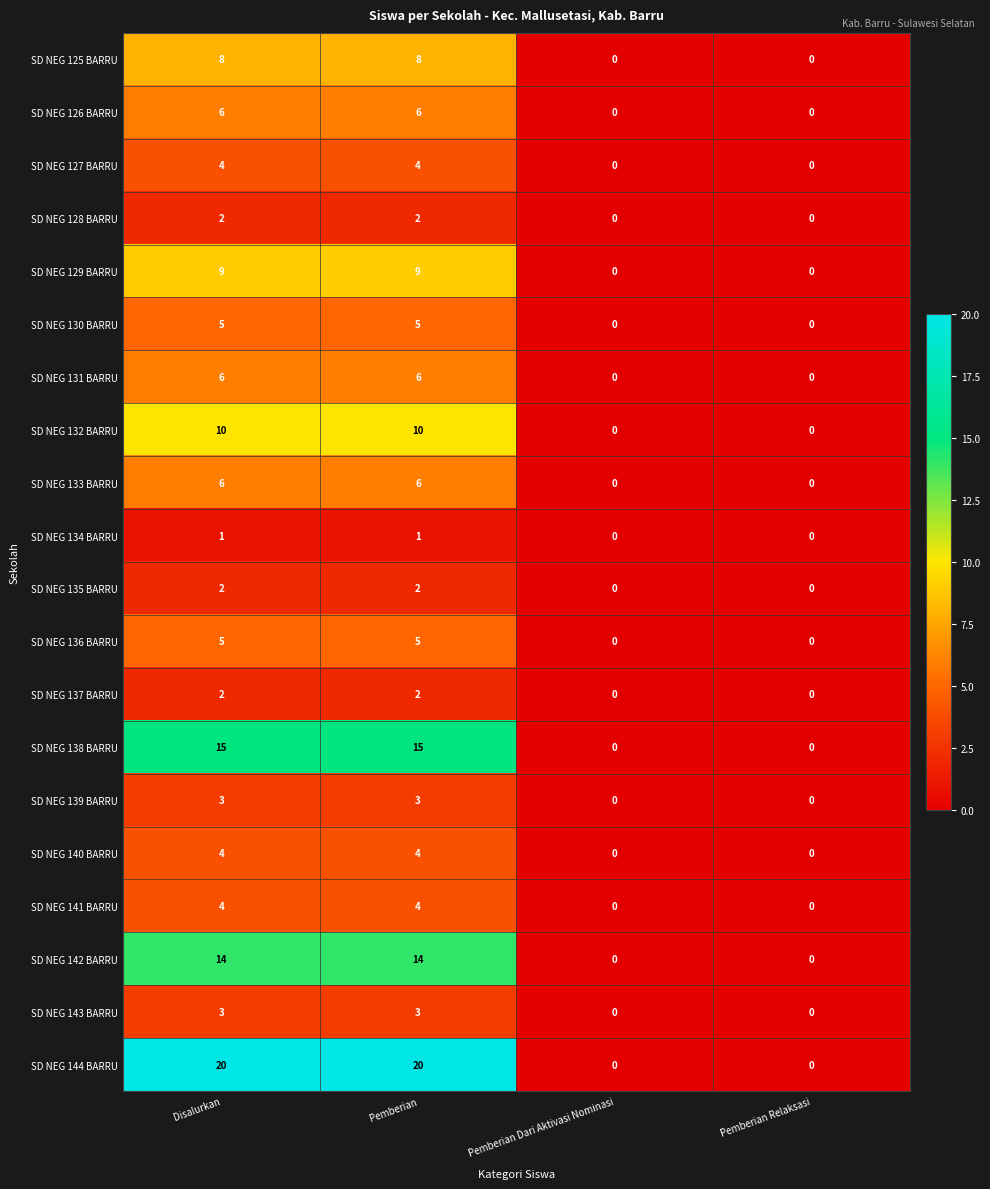

What is the difference between the SD NEG 144 BARRU values at Pemberian and Pemberian Relaksasi?

20